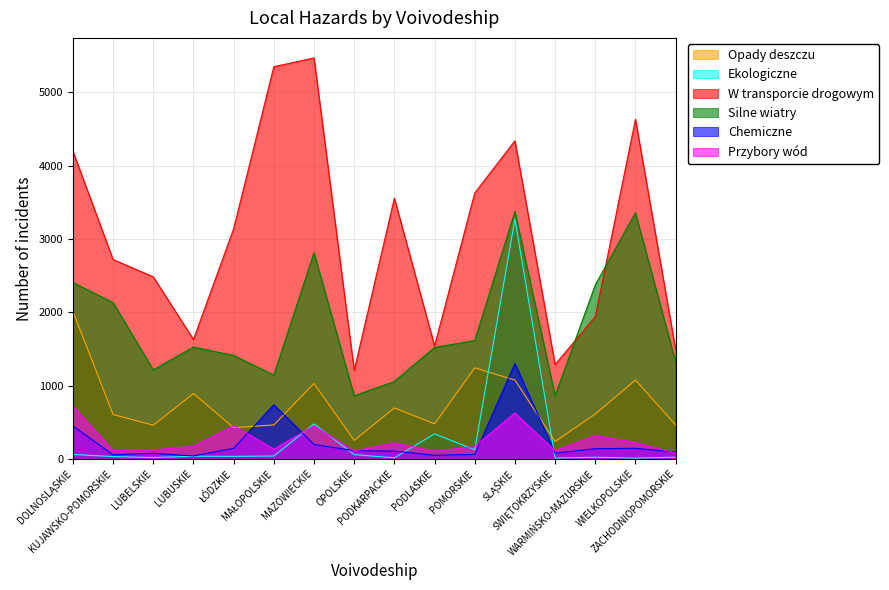

Where do Opady deszczu and Chemiczne first cross each other?

ŁÓDZKIE and MAŁOPOLSKIE